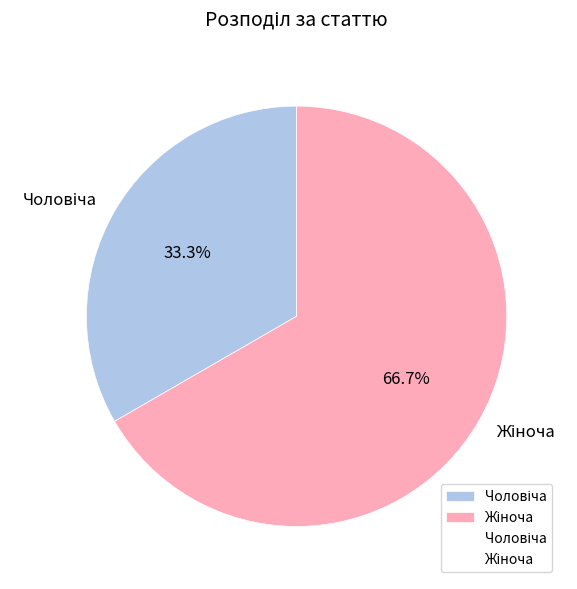

To the nearest percent, what is the difference between the largest and smallest slice percentages?

33%